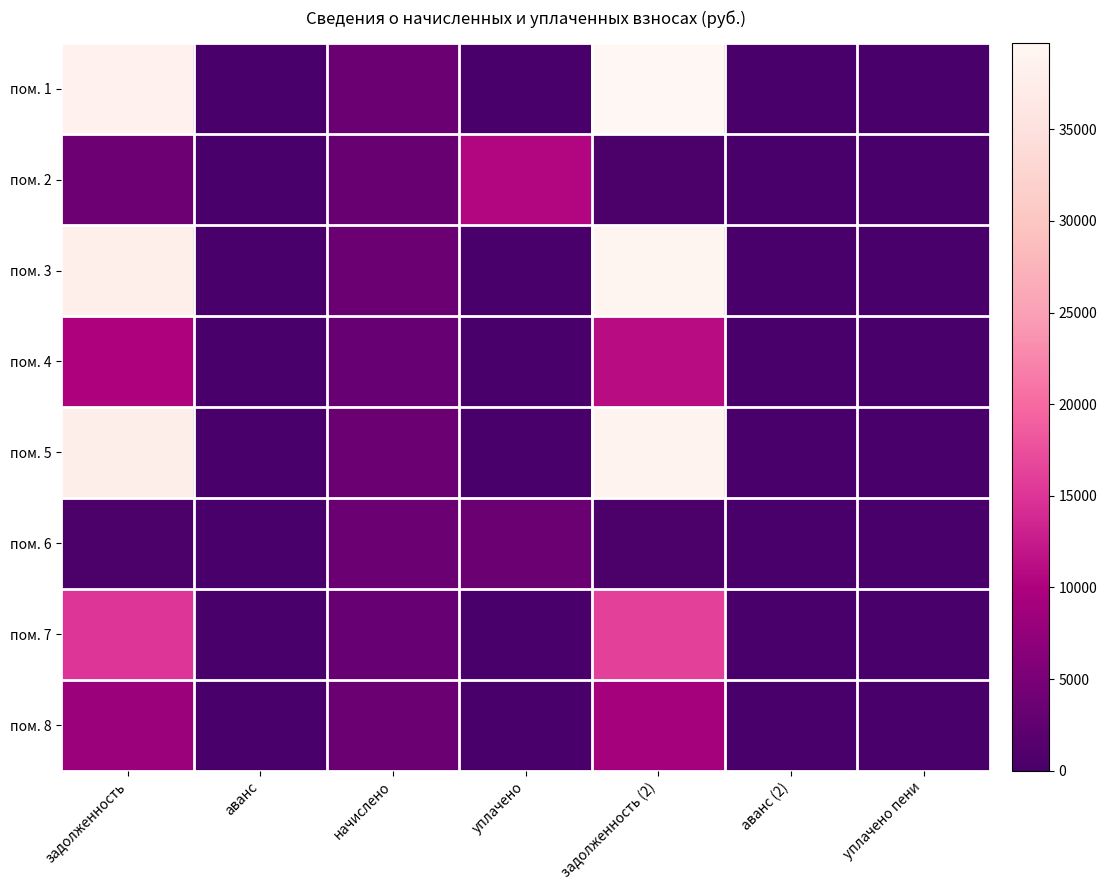

What is the total value across all series at уплачено?

13973.6